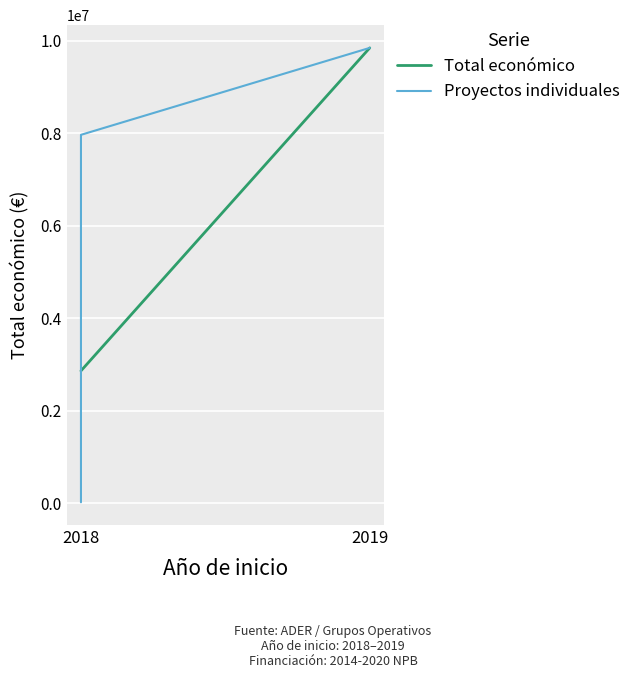

What is the sum of all values?

32750003